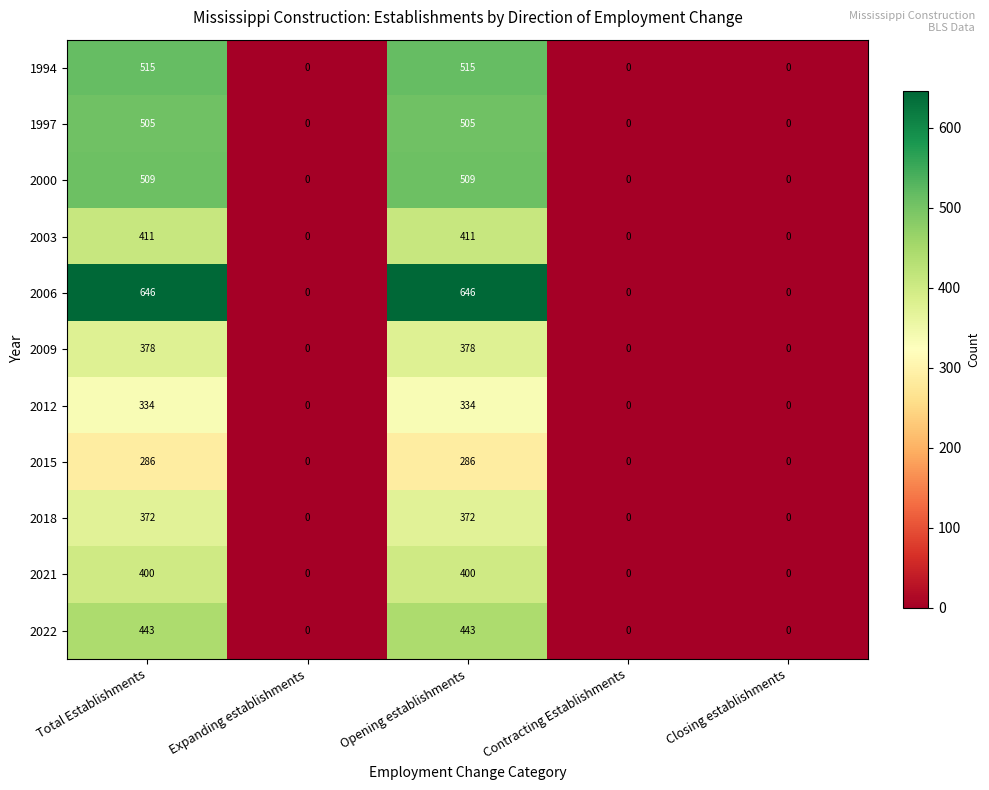

How many 1994 values are between 0 and 515?

5